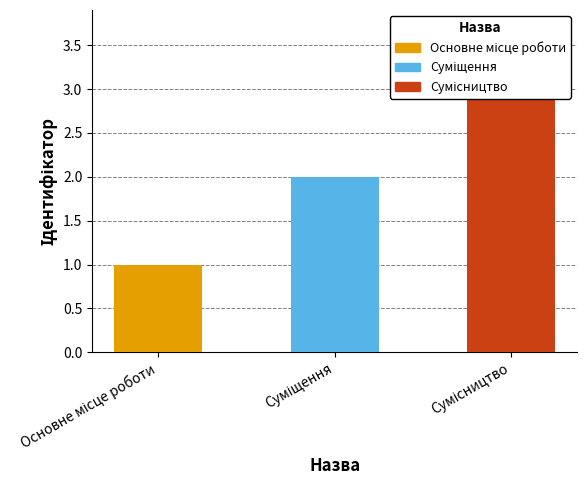

What is the change in value from Суміщення to Сумісництво?

+1